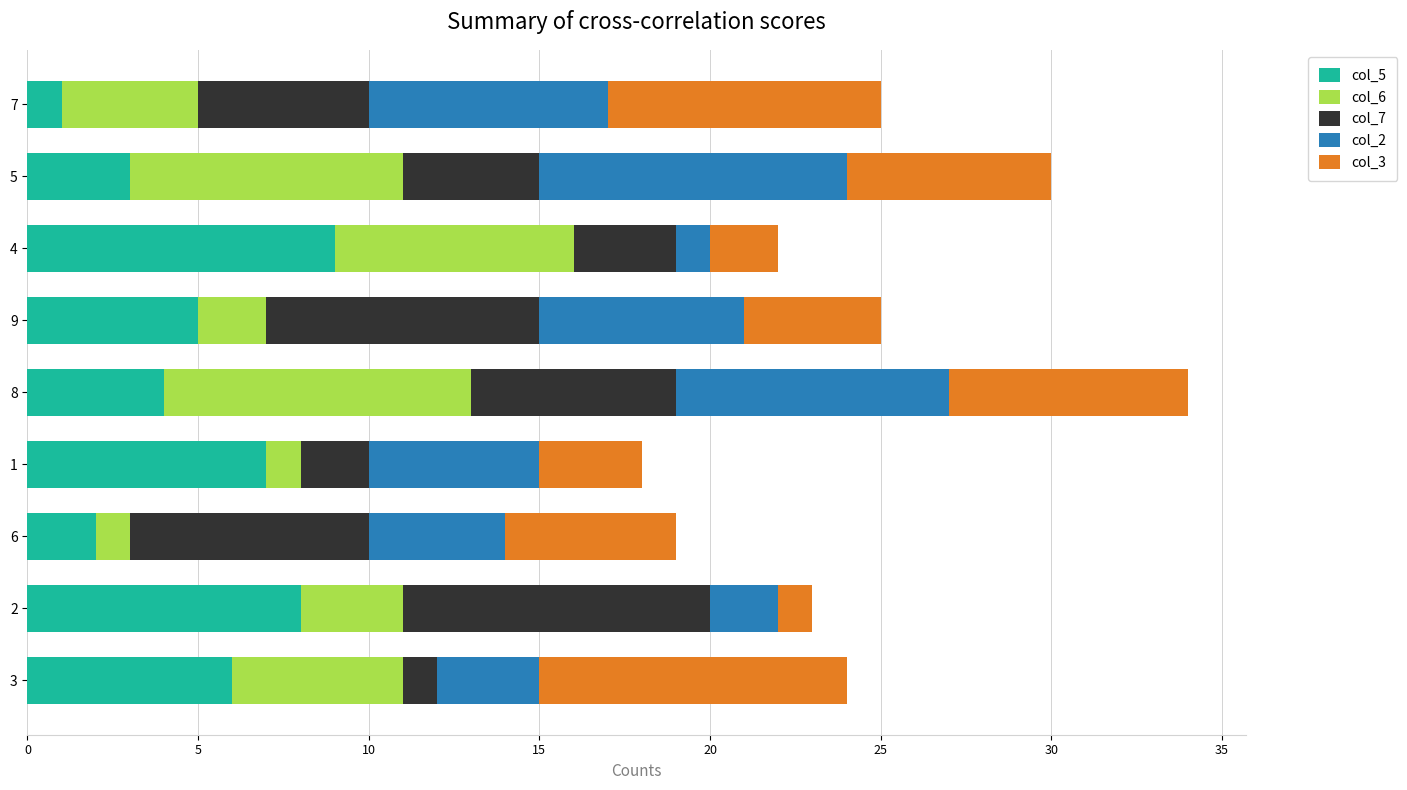

At which category is the sum across all series the highest?

8